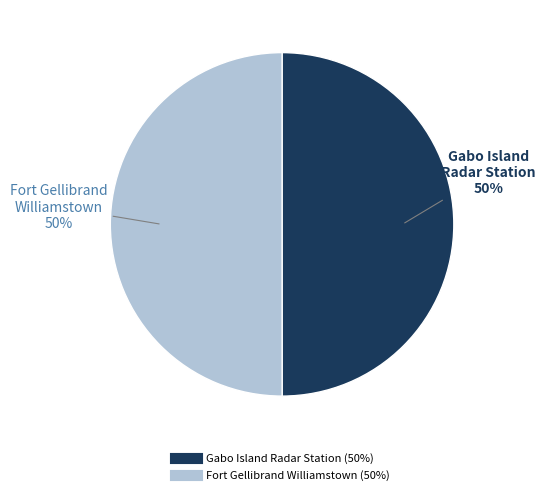

To the nearest percent, what portion does Gabo Island Radar Station represent?

50%